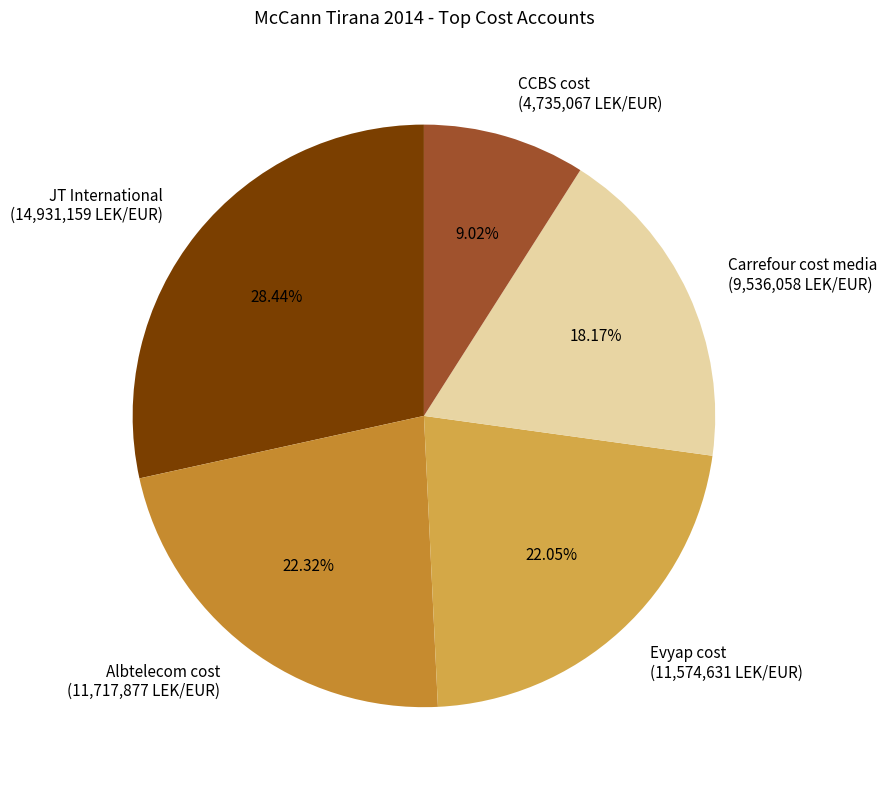

What is the total percentage of JT International and CCBS cost?

37.5%